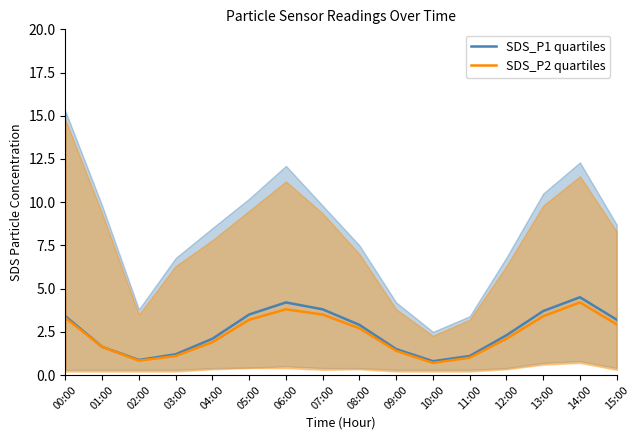

In SDS_P1 quartiles, how many points are lower than both neighbors (excluding endpoints)?

2